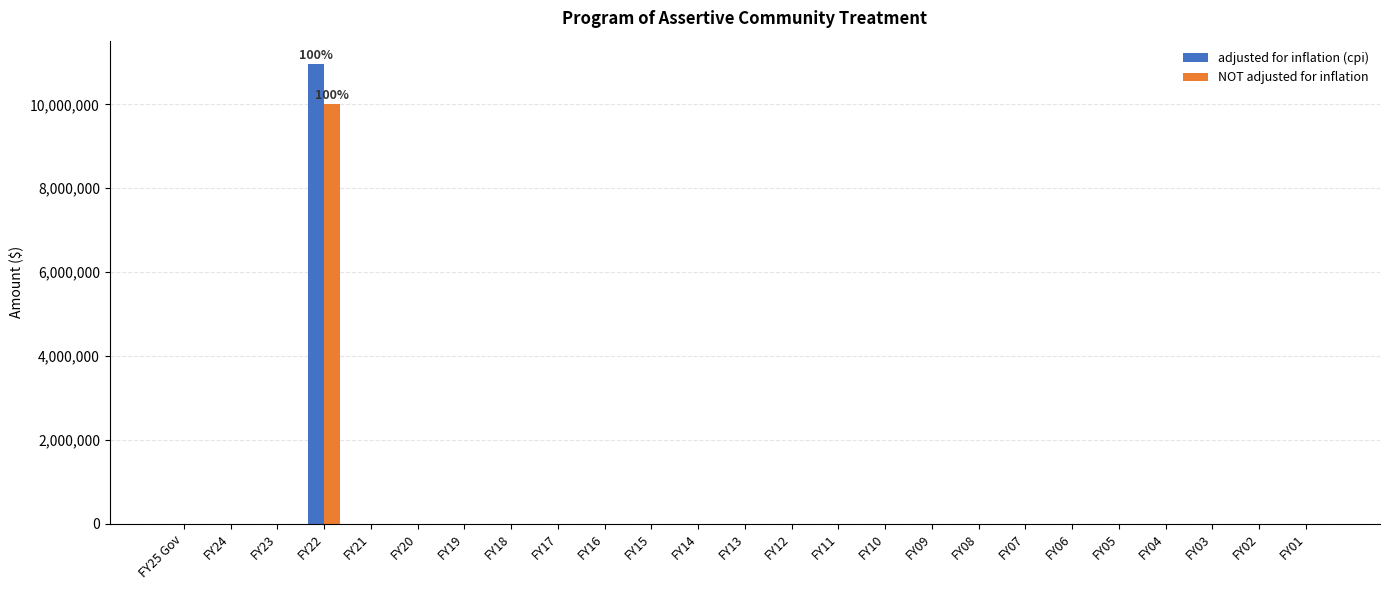

At which category is the sum across all series the highest?

FY22